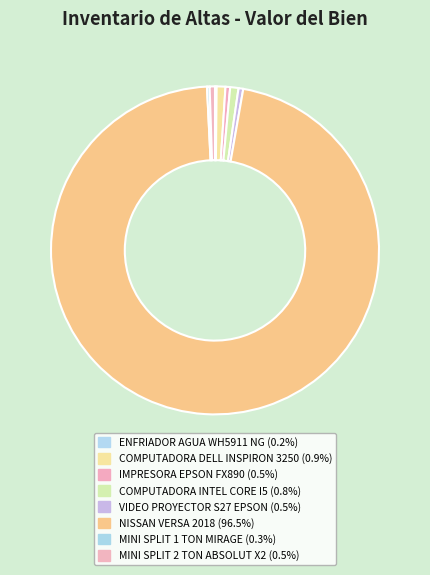

Is there any slice that represents more than half of the pie?

Yes